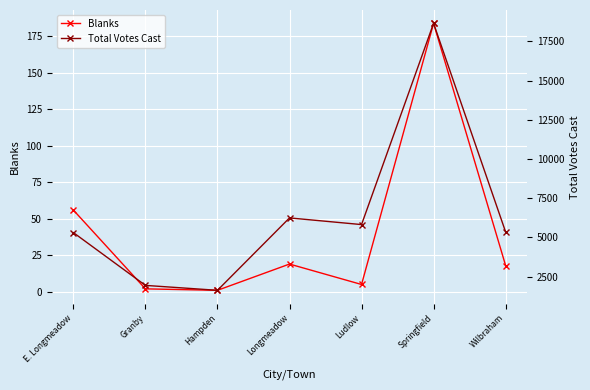

True or false: Total Votes Cast and Blanks cross at least once.

False